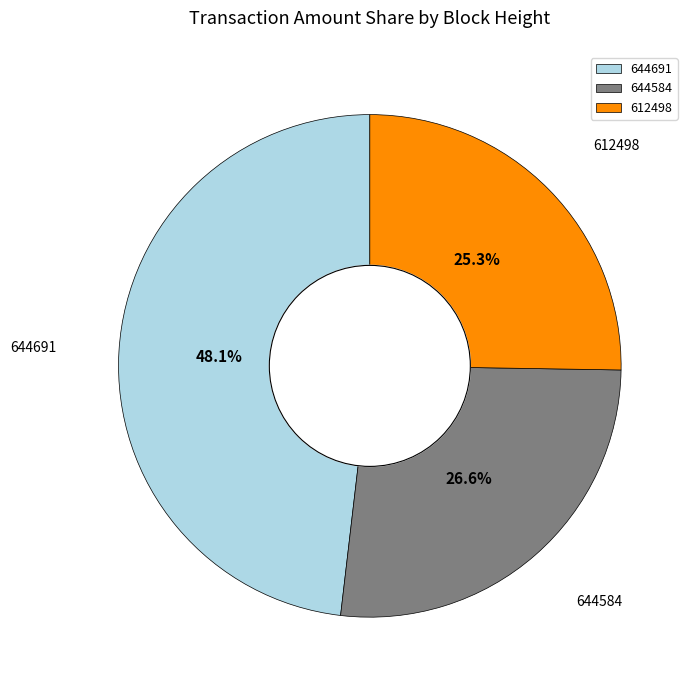

Is it true that 644584 is 37% of the pie?

False